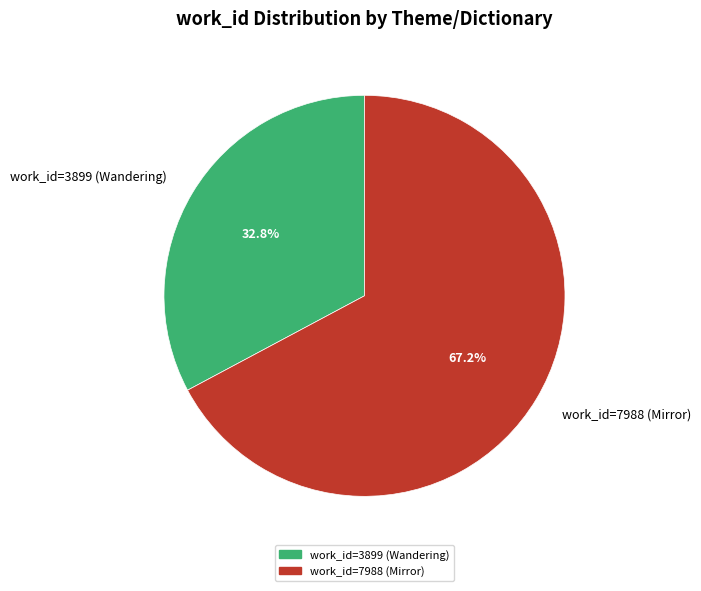

Is it true that work_id=3899 (Wandering) is 21% of the pie?

False